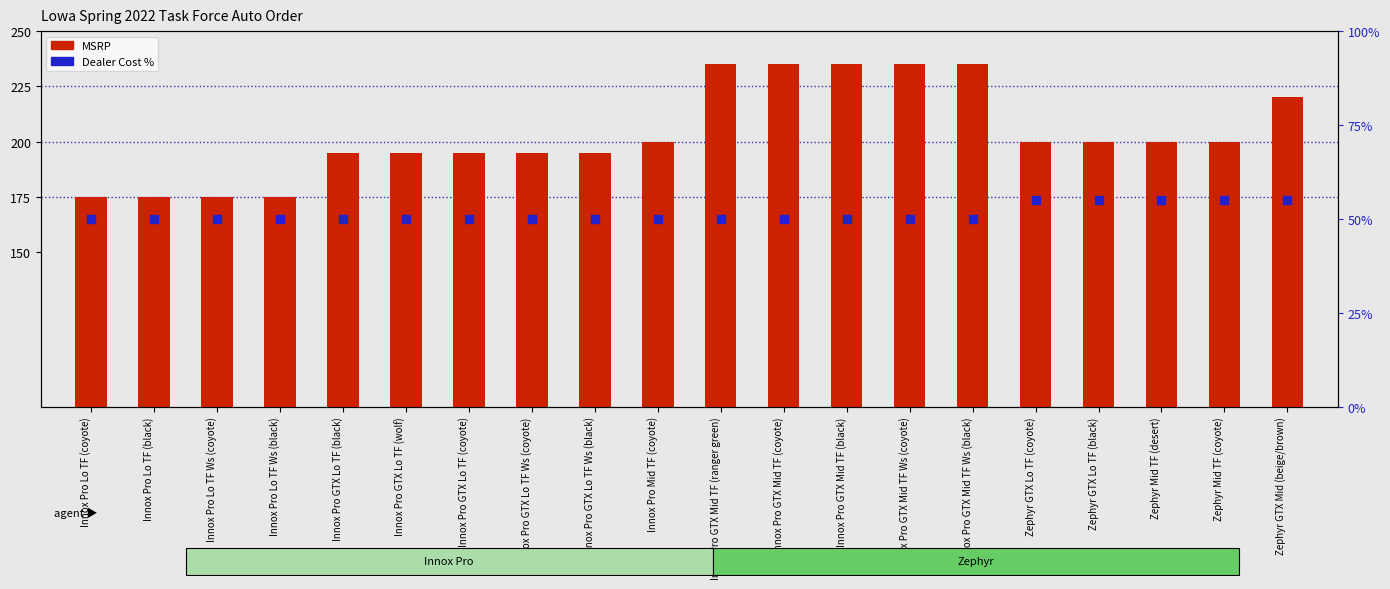

Which series has the widest spread of Y values?

MSRP